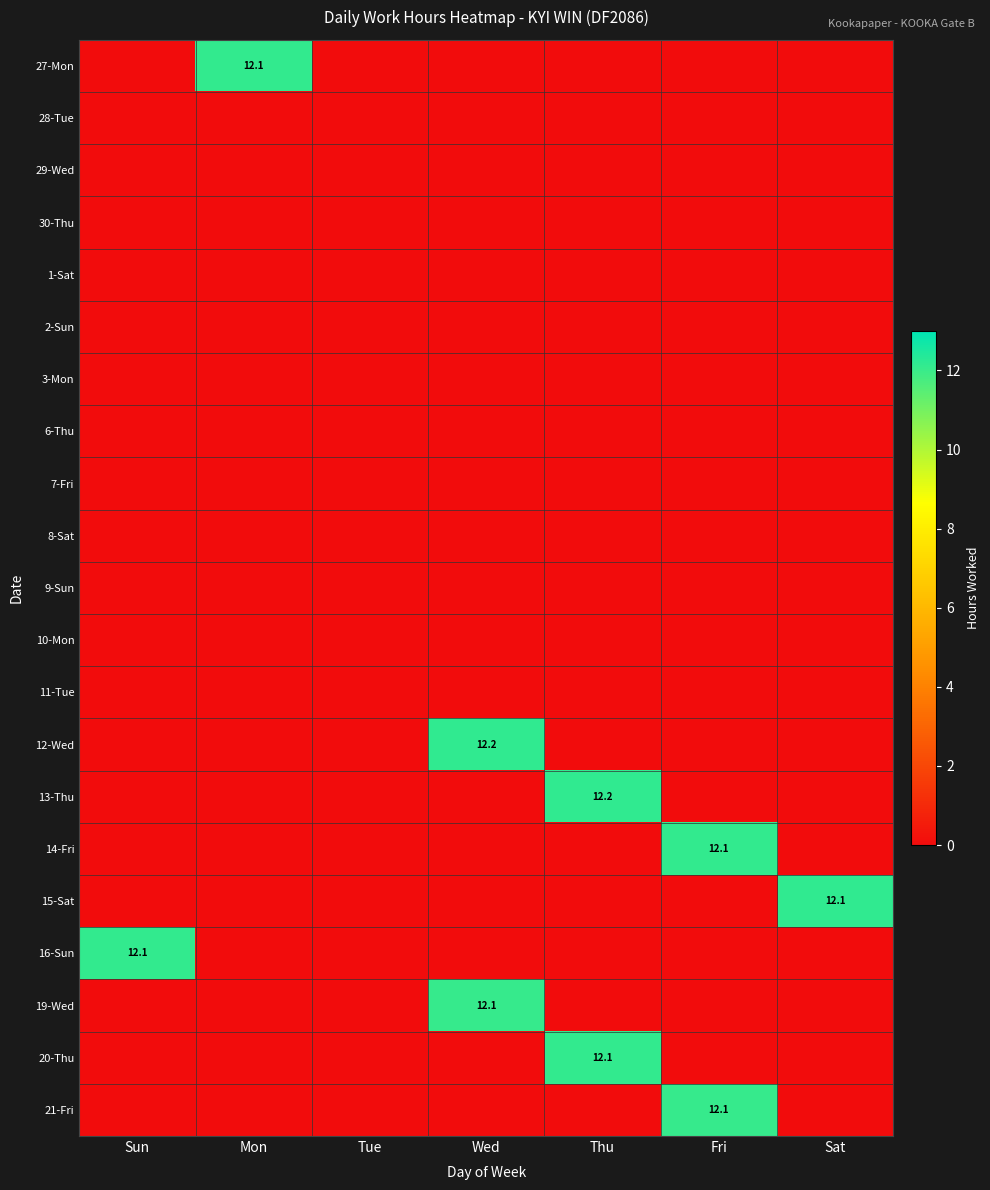

What is the maximum value shown in the chart?

12.2